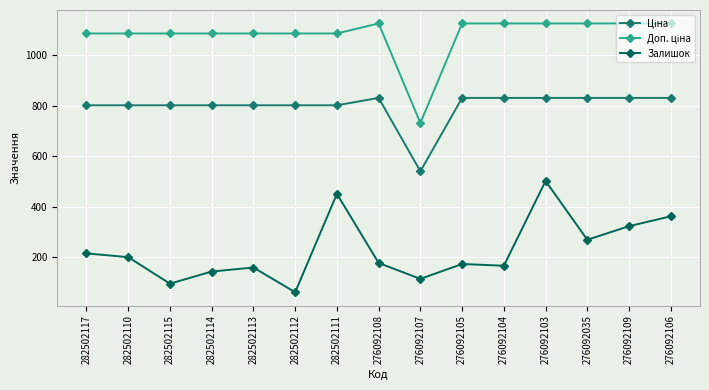

True or false: Залишок has more than 2 interior local peaks.

True